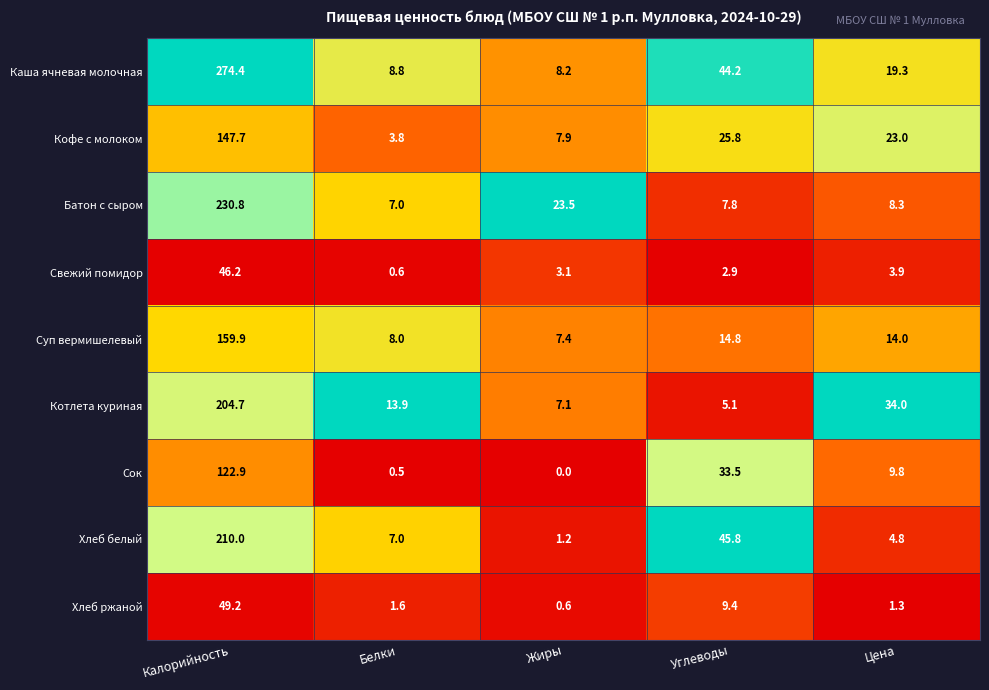

List the series in order of their peak value, highest first.

Каша ячневая молочная, Батон с сыром, Хлеб белый, Котлета куриная, Суп вермишелевый, Кофе с молоком, Сок, Хлеб ржаной, Свежий помидор